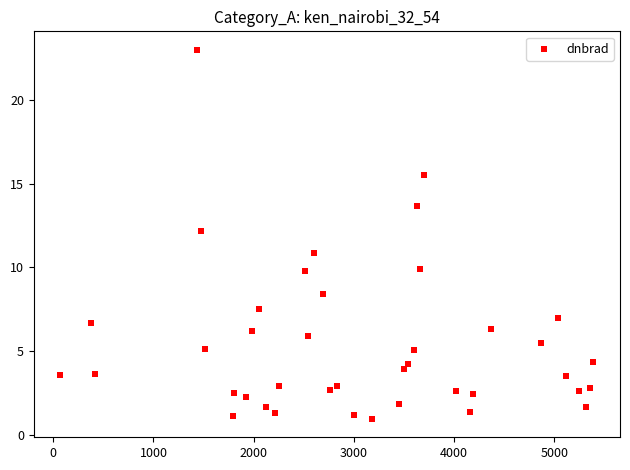

What is the range of X values (max minus min)?

5319.0